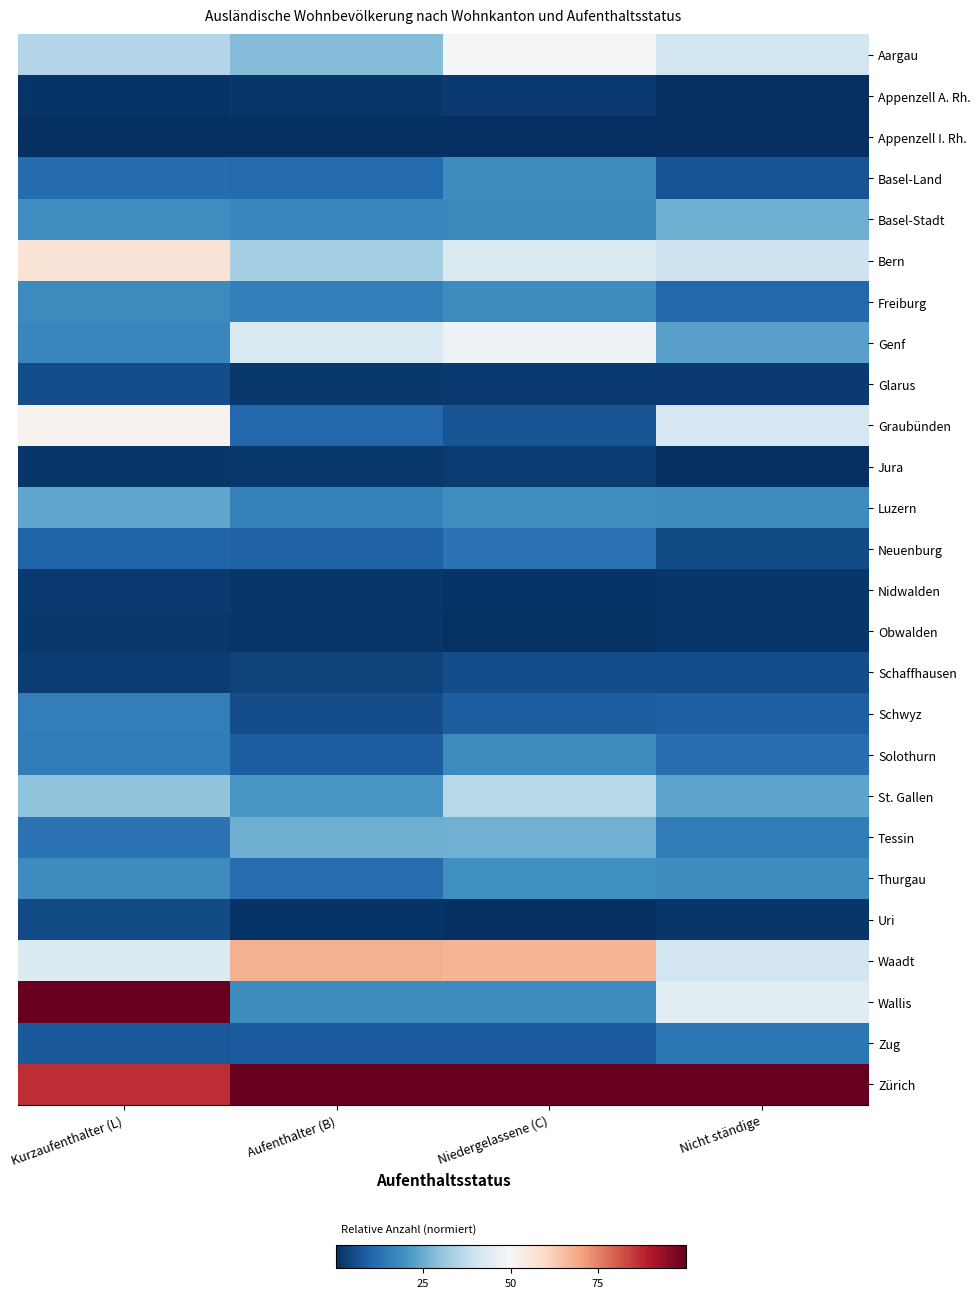

At Aufenthalter (B), list the series in order from largest to smallest.

Zürich, Waadt, Genf, Bern, Aargau, Tessin, St. Gallen, Wallis, Basel-Stadt, Luzern, Freiburg, Thurgau, Basel-Land, Graubünden, Neuenburg, Solothurn, Zug, Schwyz, Schaffhausen, Jura, Glarus, Nidwalden, Obwalden, Appenzell A. Rh., Uri, Appenzell I. Rh.